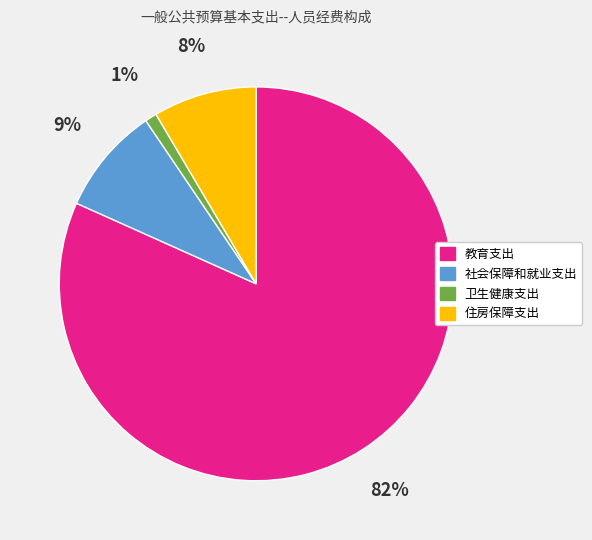

To the nearest percent, what is the difference between the 社会保障和就业支出 and 教育支出 slice percentages?

73%